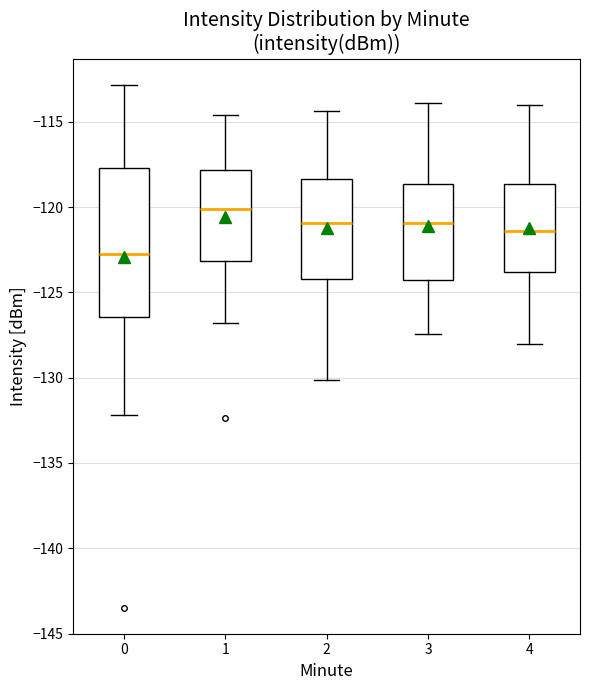

Comparing the boxes themselves (not the whiskers), which one is the tallest?

0